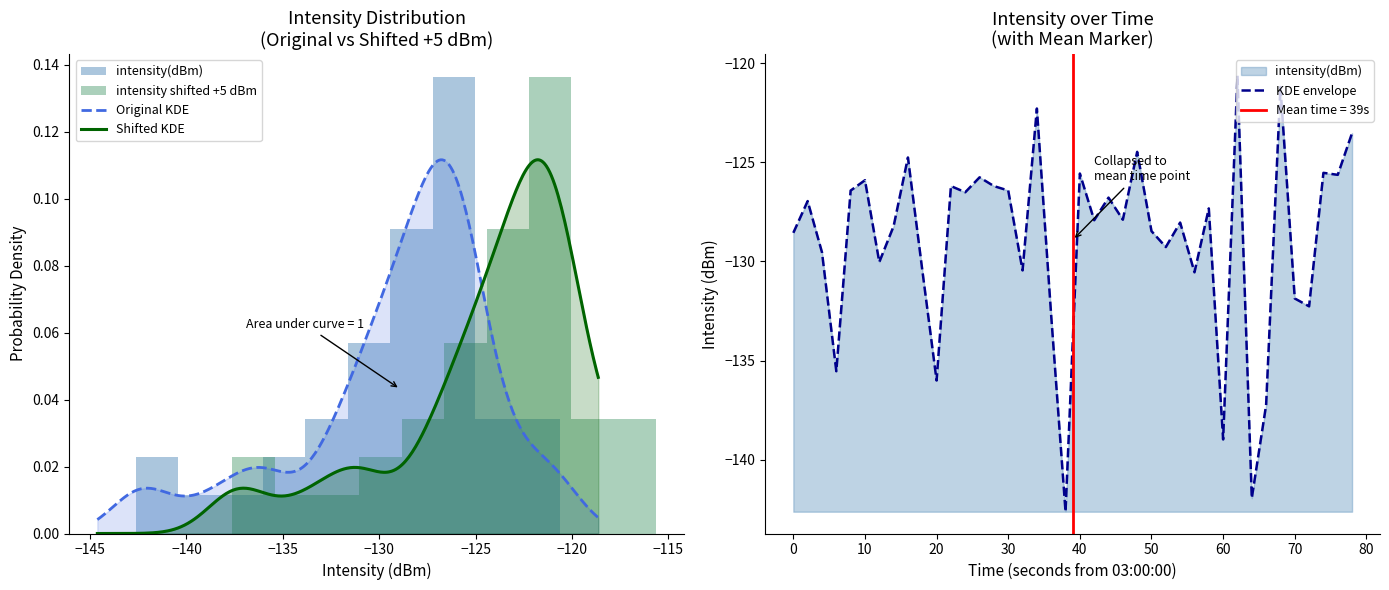

How many intersections are there between Original KDE and Shifted KDE?

1